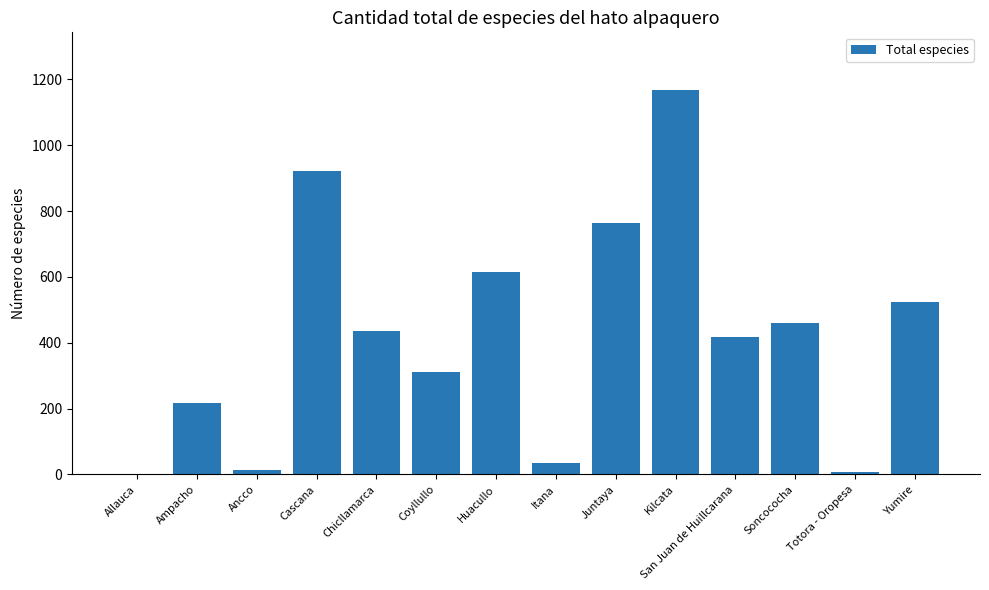

The value at Allauca is 0. True or false?

True